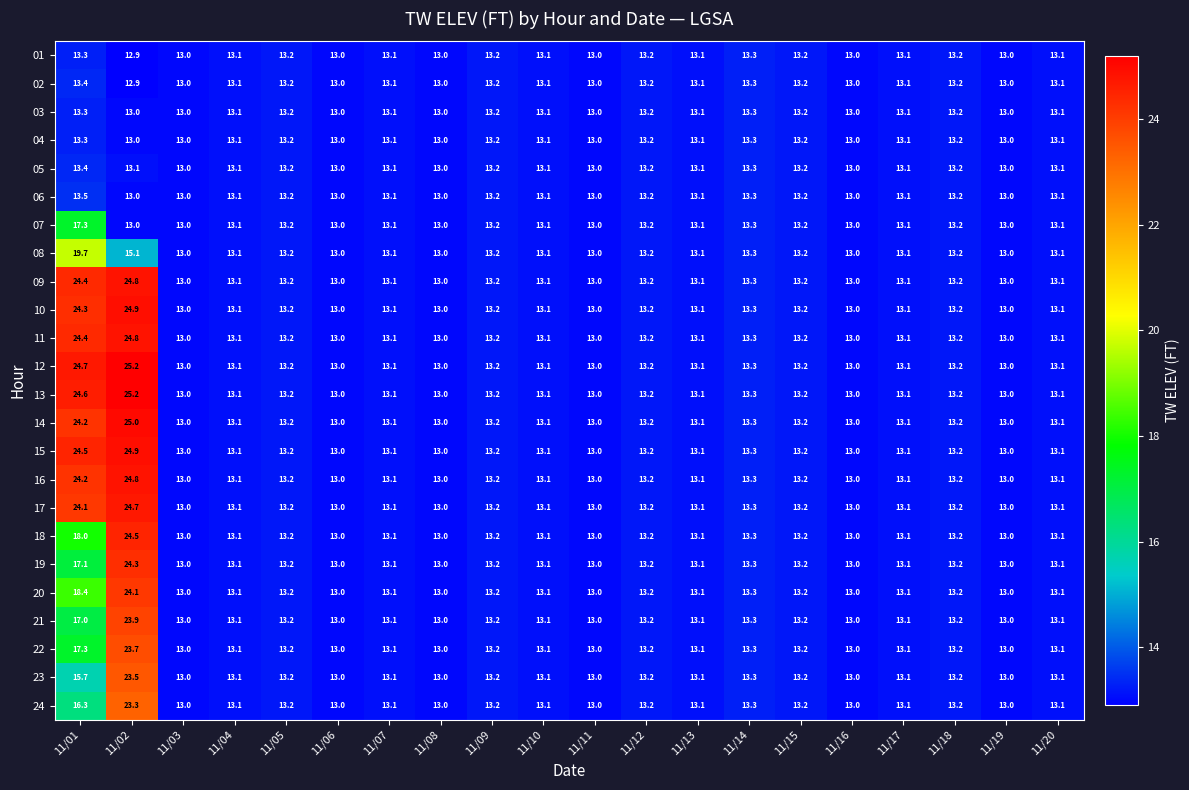

Is it true that 23 equals 3.5 at 11/17?

False